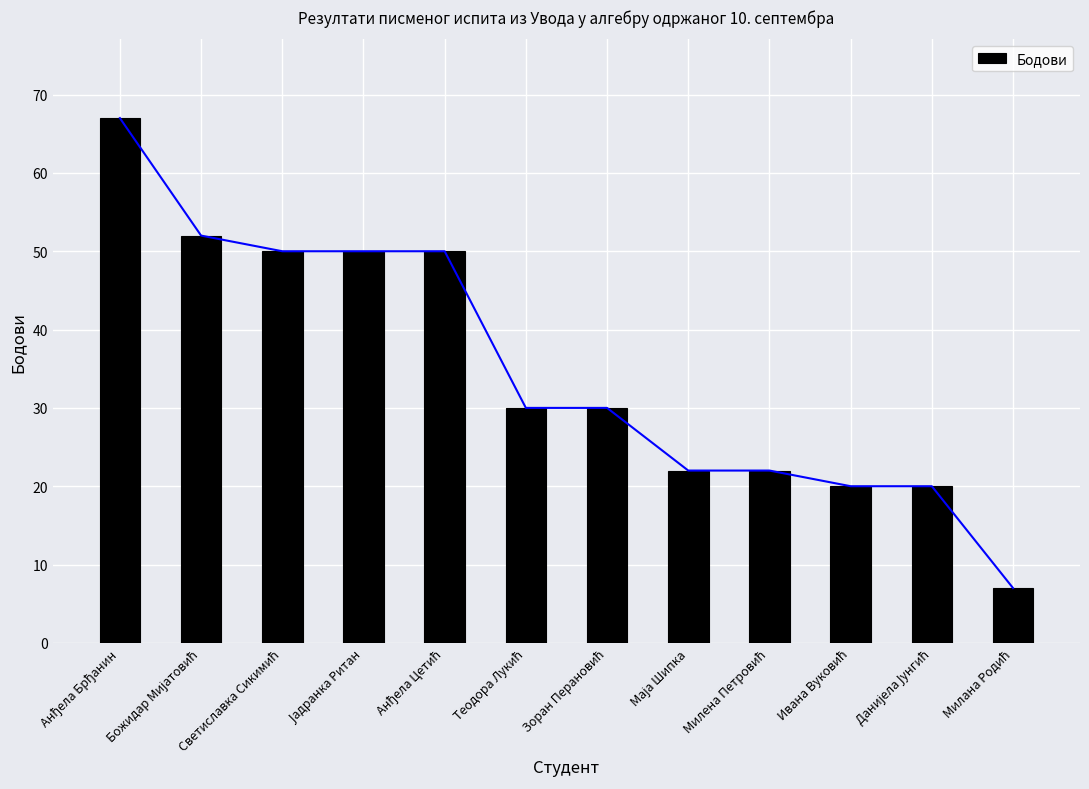

What is the maximum value shown in the chart?

67